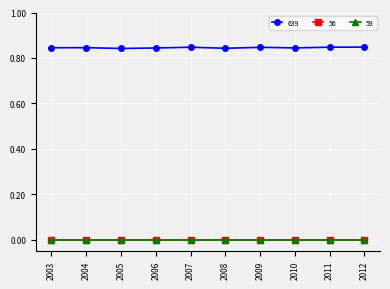

True or false: 56 and 639 intersect in this chart.

False